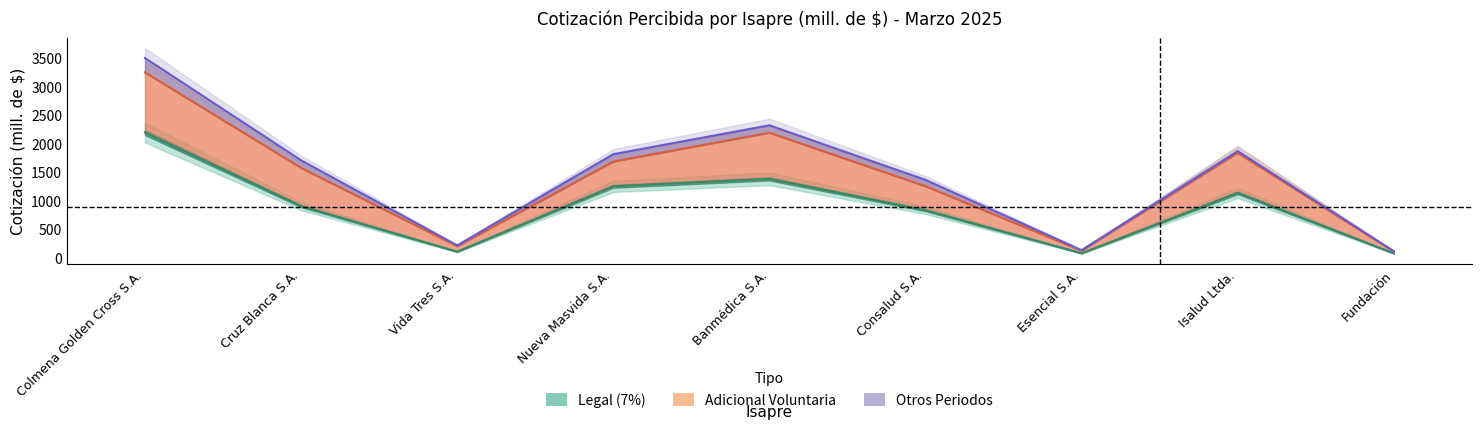

How many lines are shown in the chart?

3